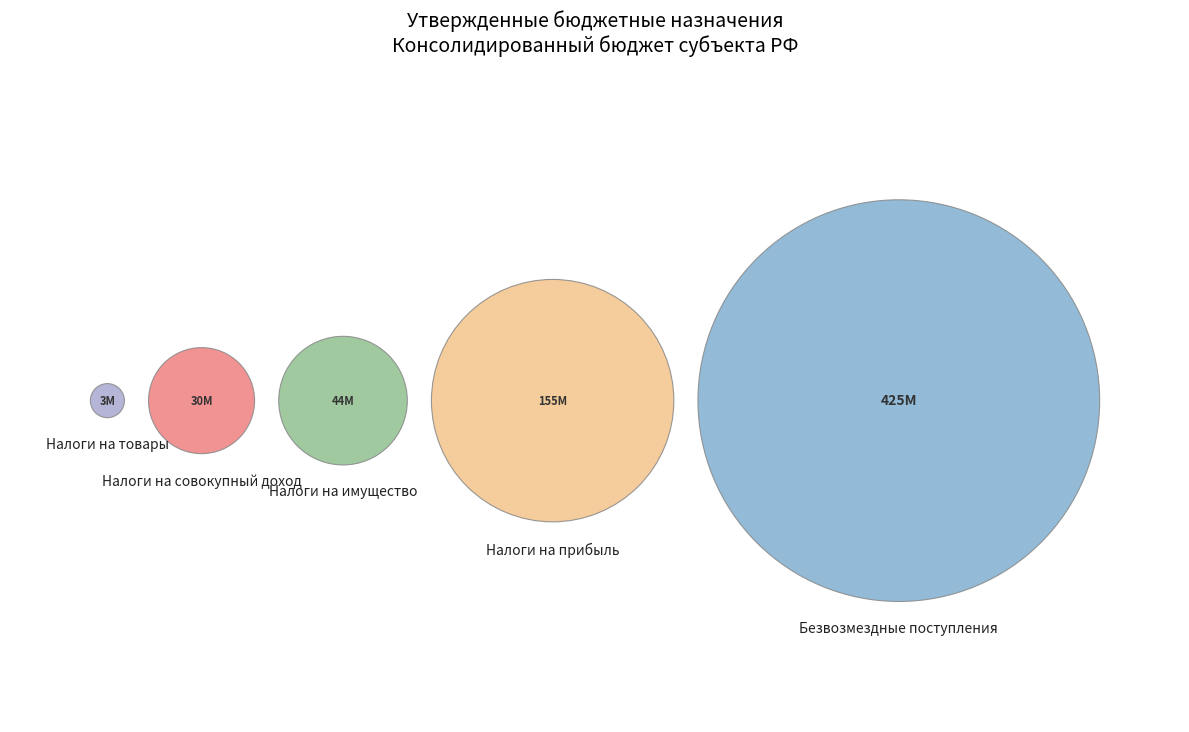

Is the sum of НАЛОГИ НА ПРИБЫЛЬ, ДОХОДЫ and НАЛОГИ НА ТОВАРЫ (РАБОТЫ, УСЛУГИ) greater than half?

No